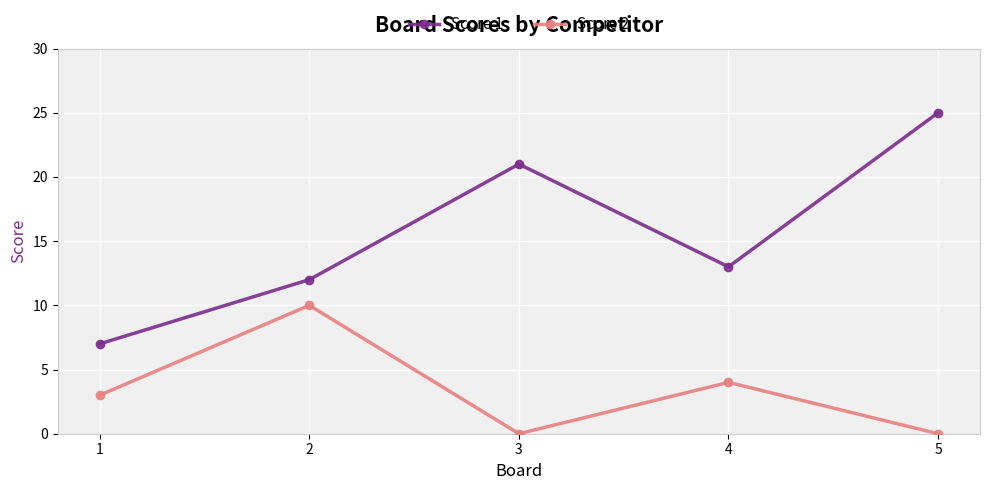

True or false: Score 2 and Score 1 intersect in this chart.

False